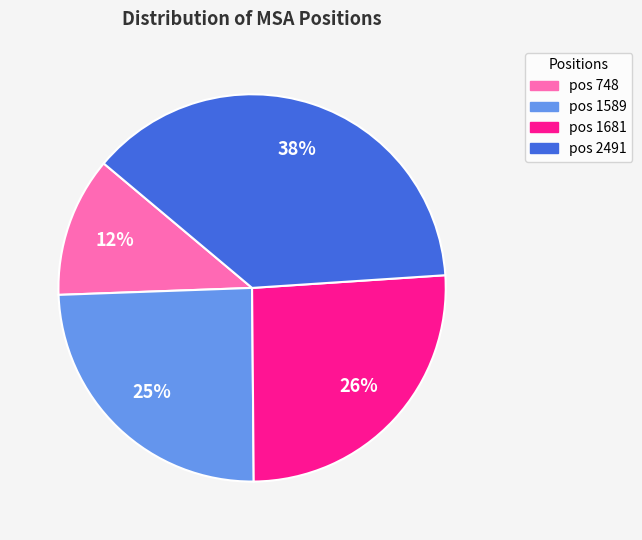

Is there a majority slice in this chart?

No